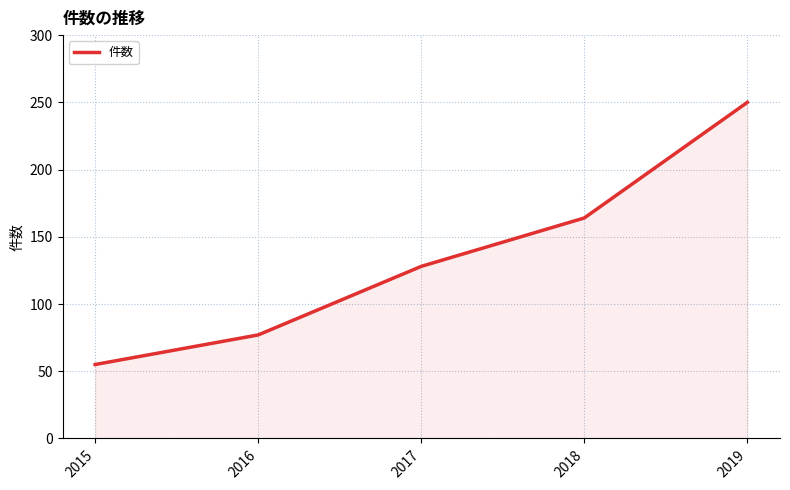

Count the number of categories in the chart.

5